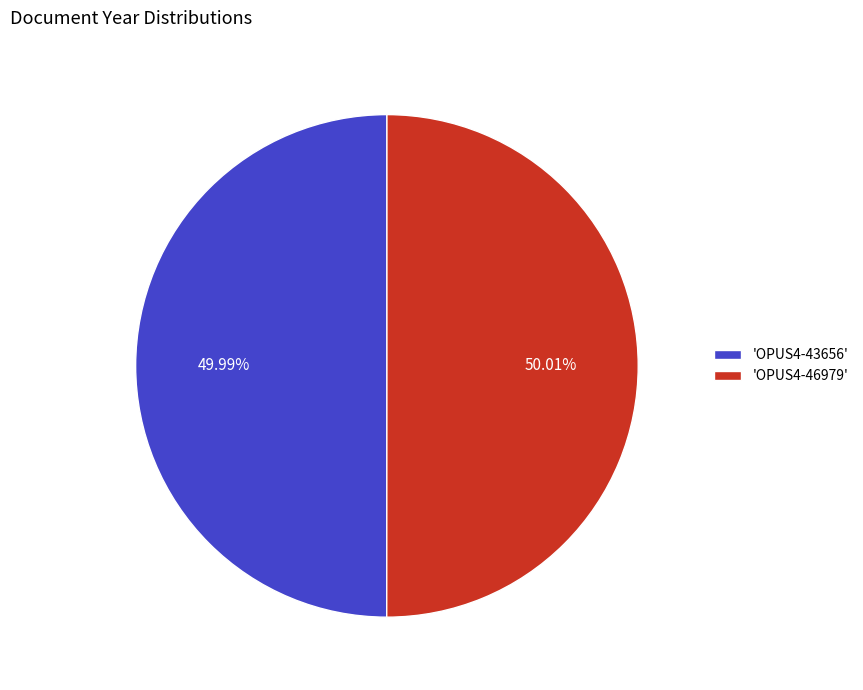

How many slices are in this pie chart?

2